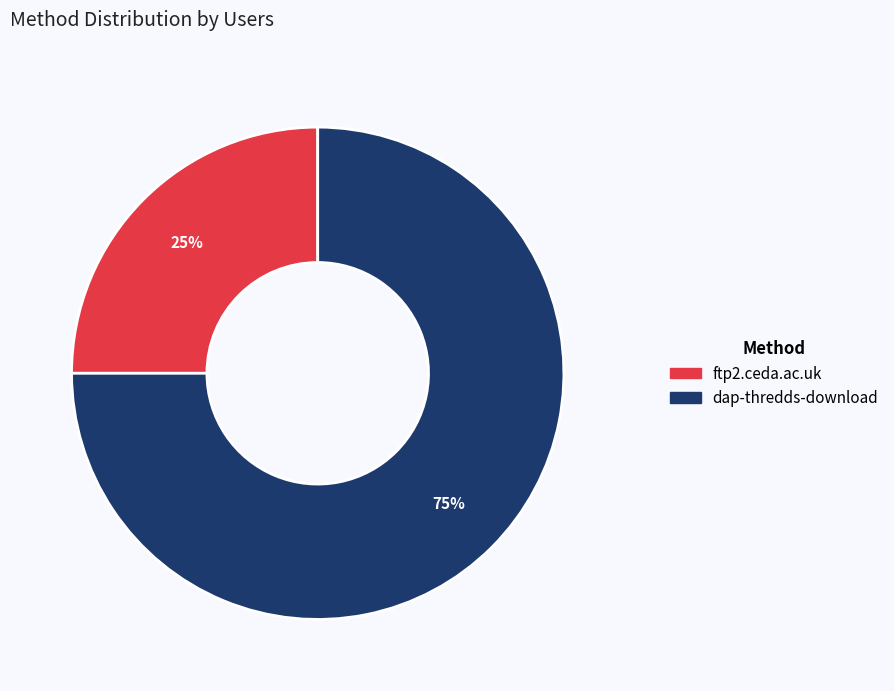

Count the number of slices in the pie.

2